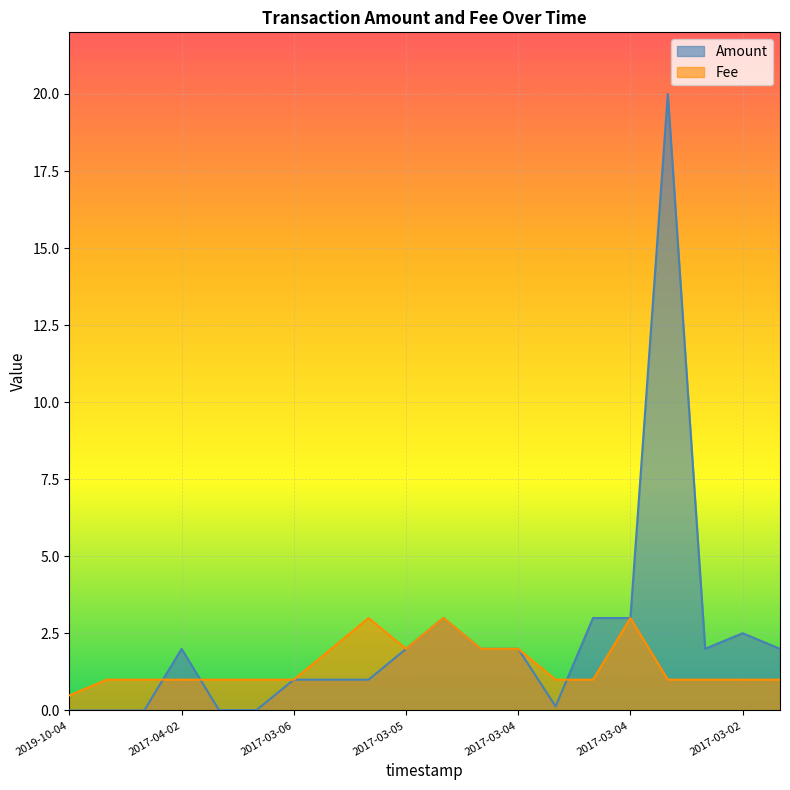

Rank the series at 2017-03-06 from highest to lowest value.

Fee, Amount